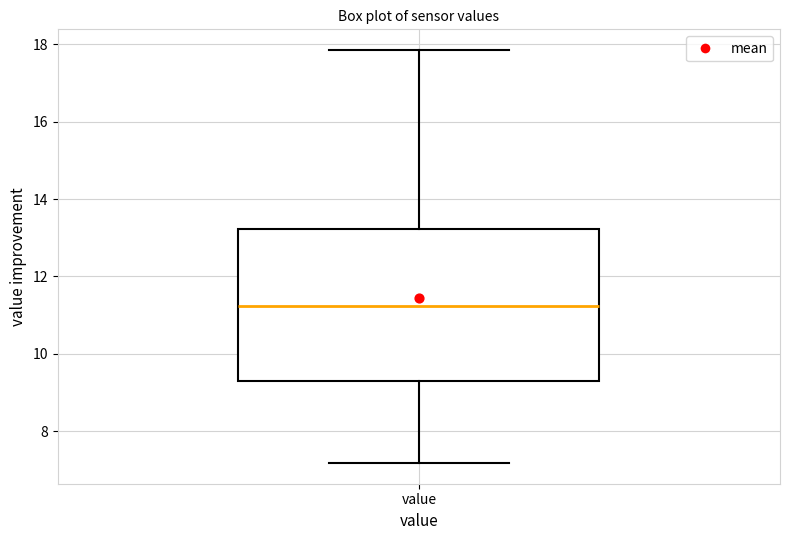

Read this box plot against the y-axis: the position of the median line, the range covered by the box, and the ends of both whiskers. The values are not printed on the chart, so give them approximately, as read against the axis.

median 11.2, box 9.2 to 13.2, whiskers 7.2 to 17.8